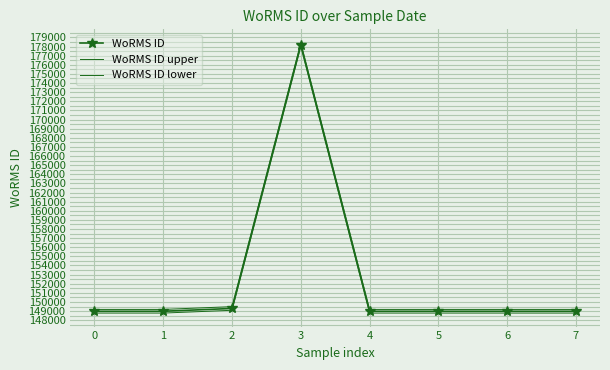

How many lines are shown in the chart?

3